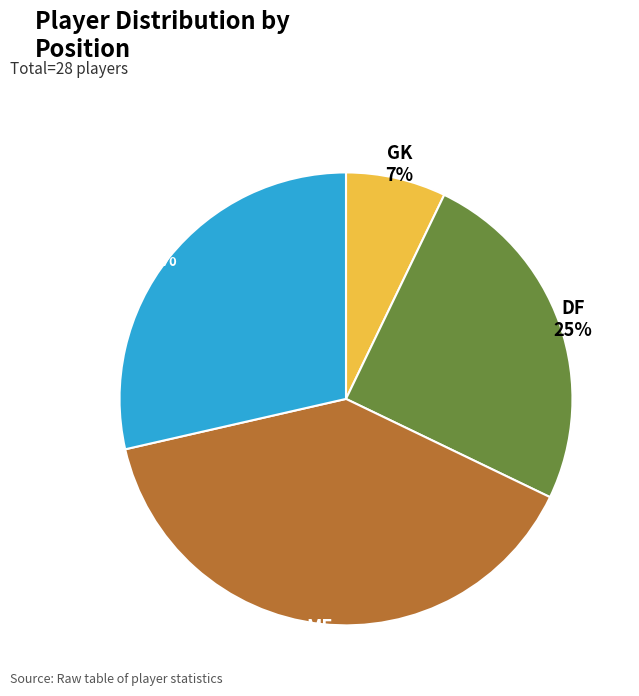

What is the largest slice in the pie chart?

MF